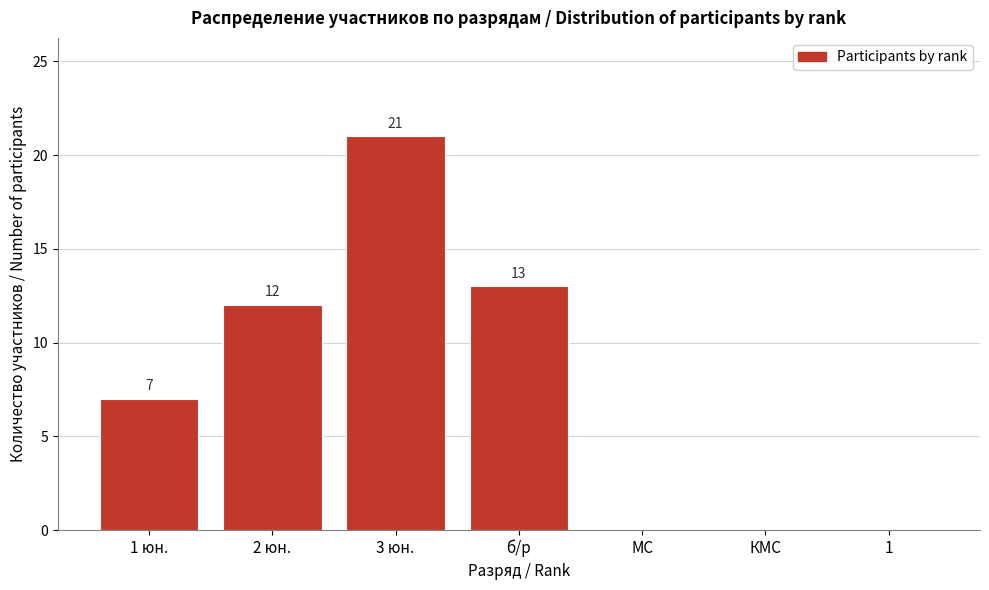

Reading right to left, transcribe all the data shown in this chart.

1=0	КМС=0	МС=0	б/р=13	3 юн.=21	2 юн.=12	1 юн.=7